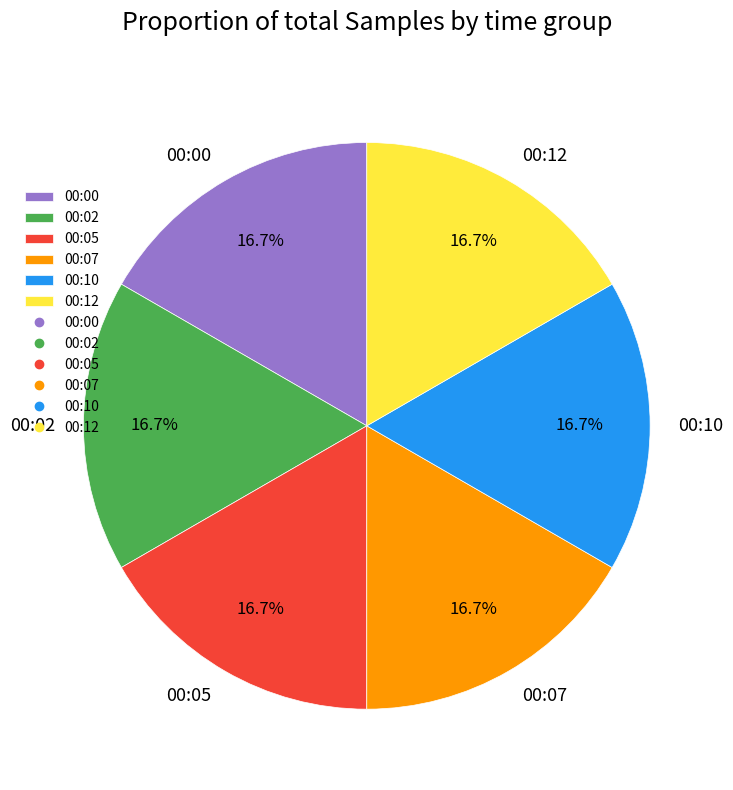

What is the ratio of the value at 00:10 to the value at 00:12?

1.0